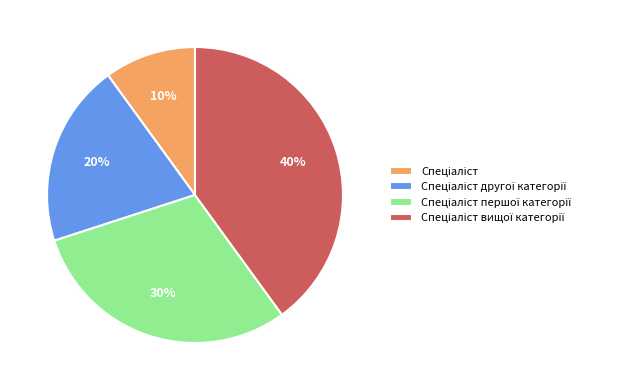

To the nearest percent, what is the difference between the largest and smallest slice percentages?

30%